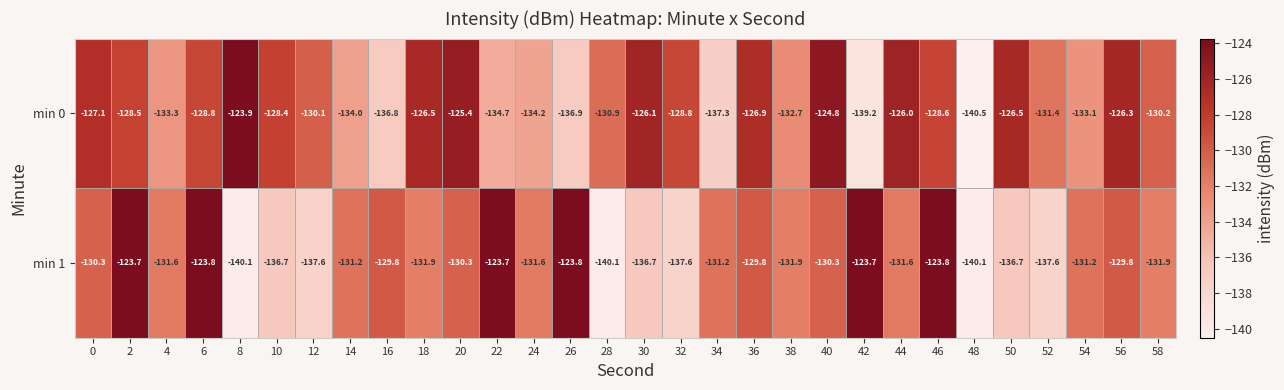

Between 10 and 36, which series saw the biggest shift?

min 1